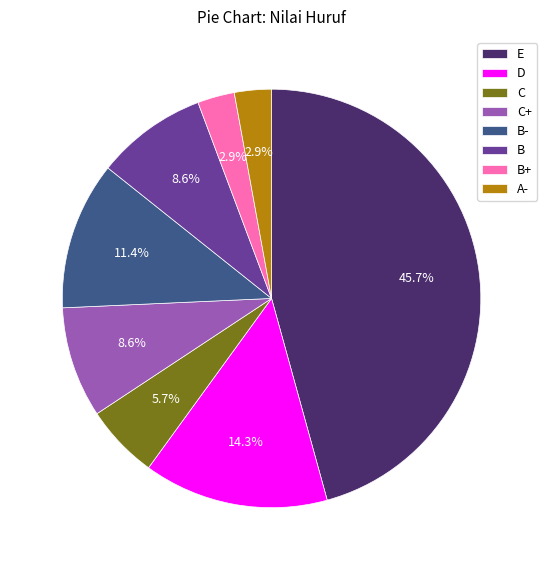

To the nearest percent, what portion does B represent?

9%